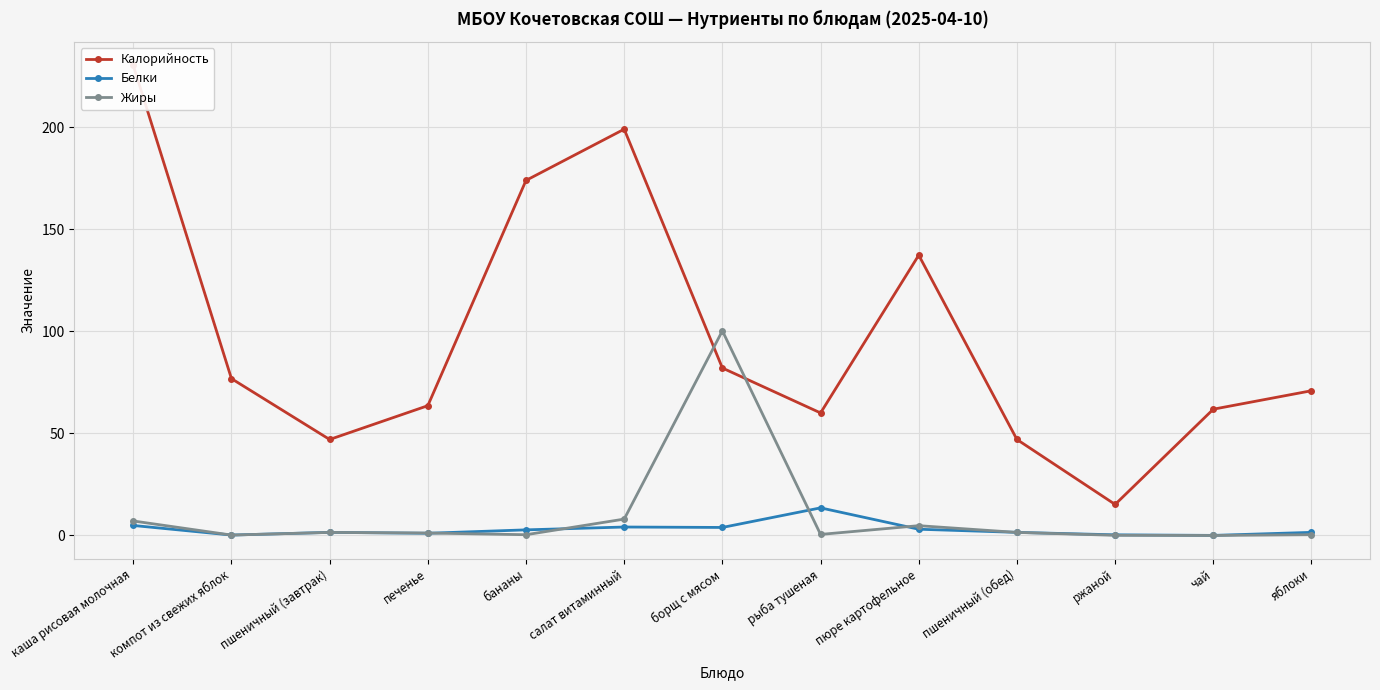

True or false: Жиры has more than 1 points higher than both neighbors.

True